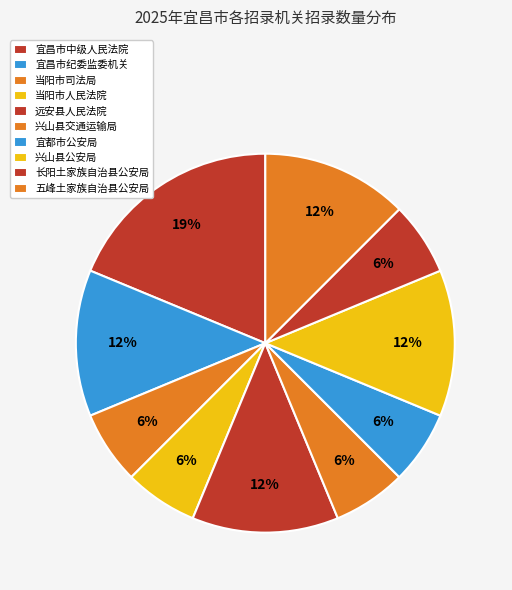

Count the number of slices in the pie.

10